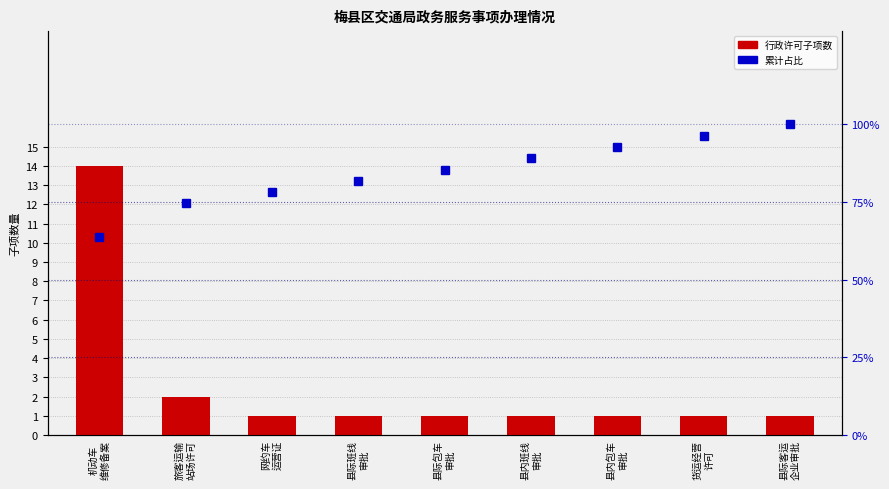

Is it true that 累计占比 equals 31.8 at 县际班线
审批?

False